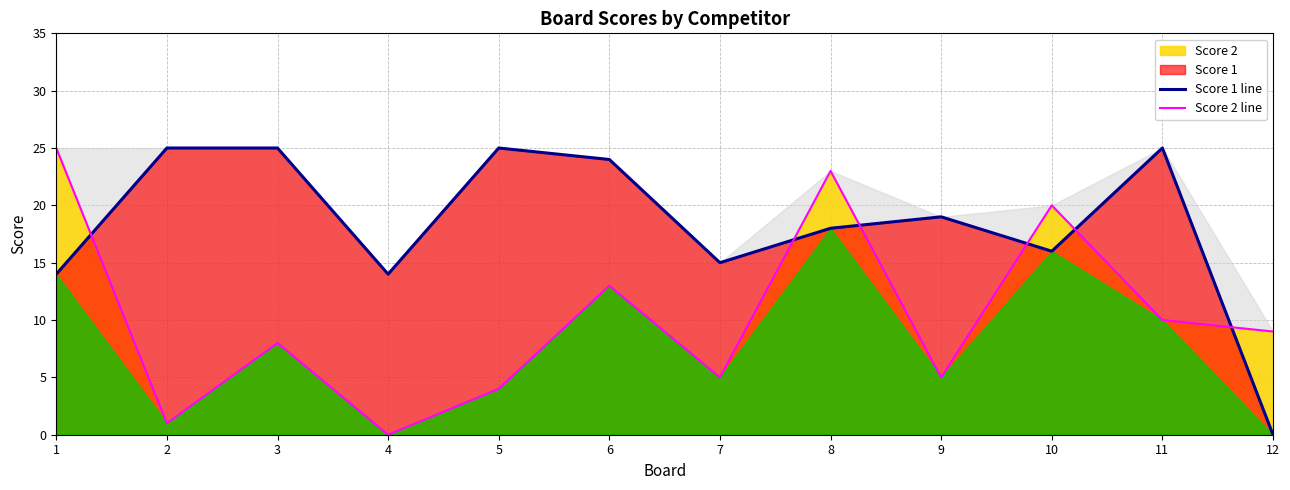

How many intersections are there between Score 1 line and Score 2 line?

6